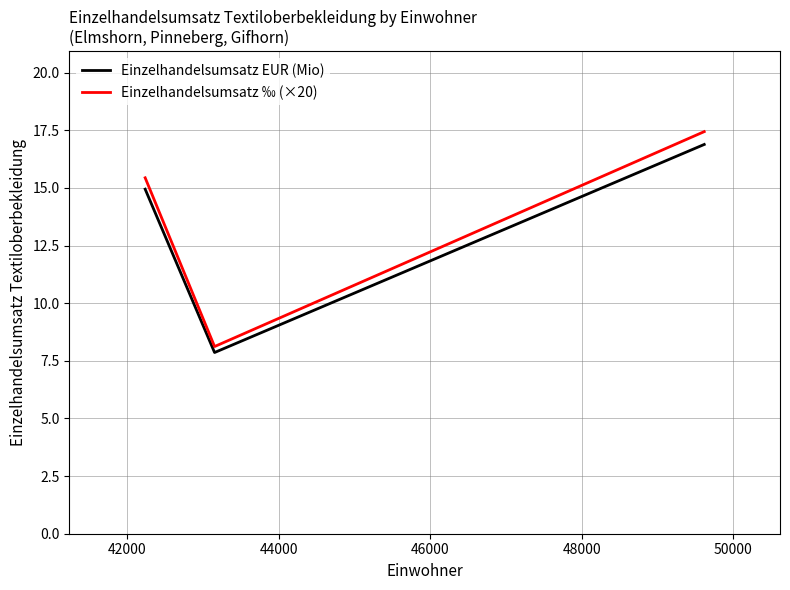

What is the greatest value displayed?

17.4